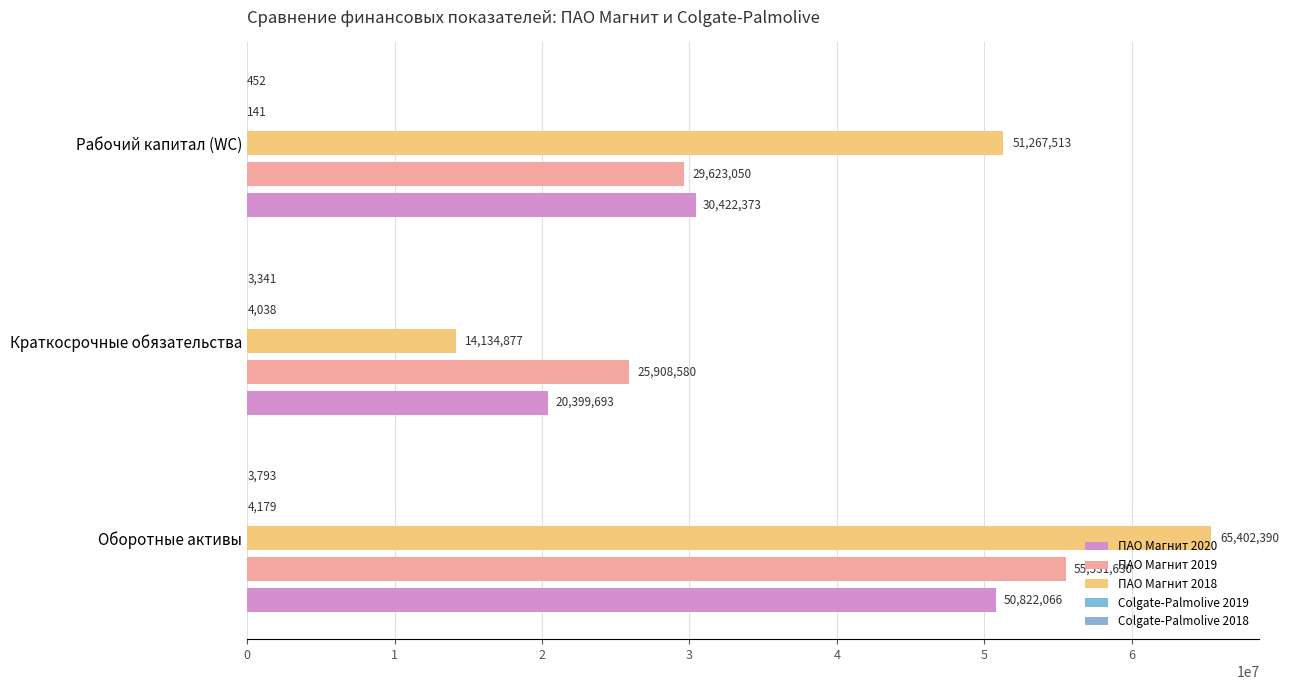

Count the number of data series in this chart.

5